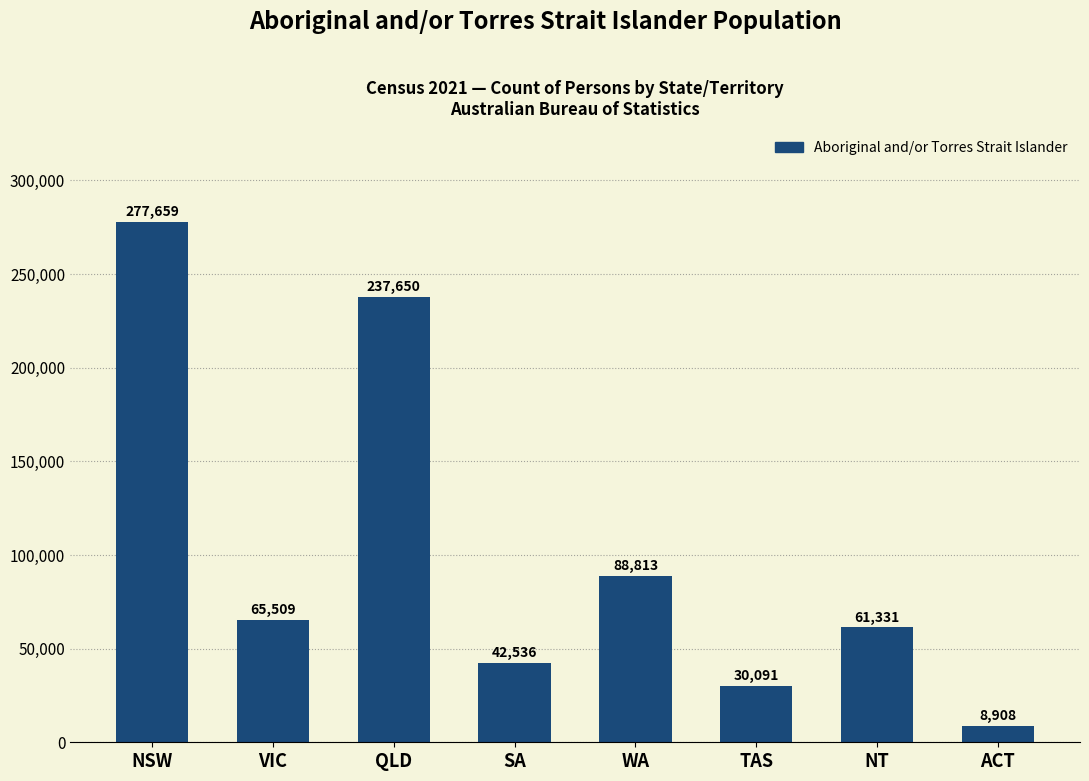

Read the value at SA, to the nearest 10.

42540